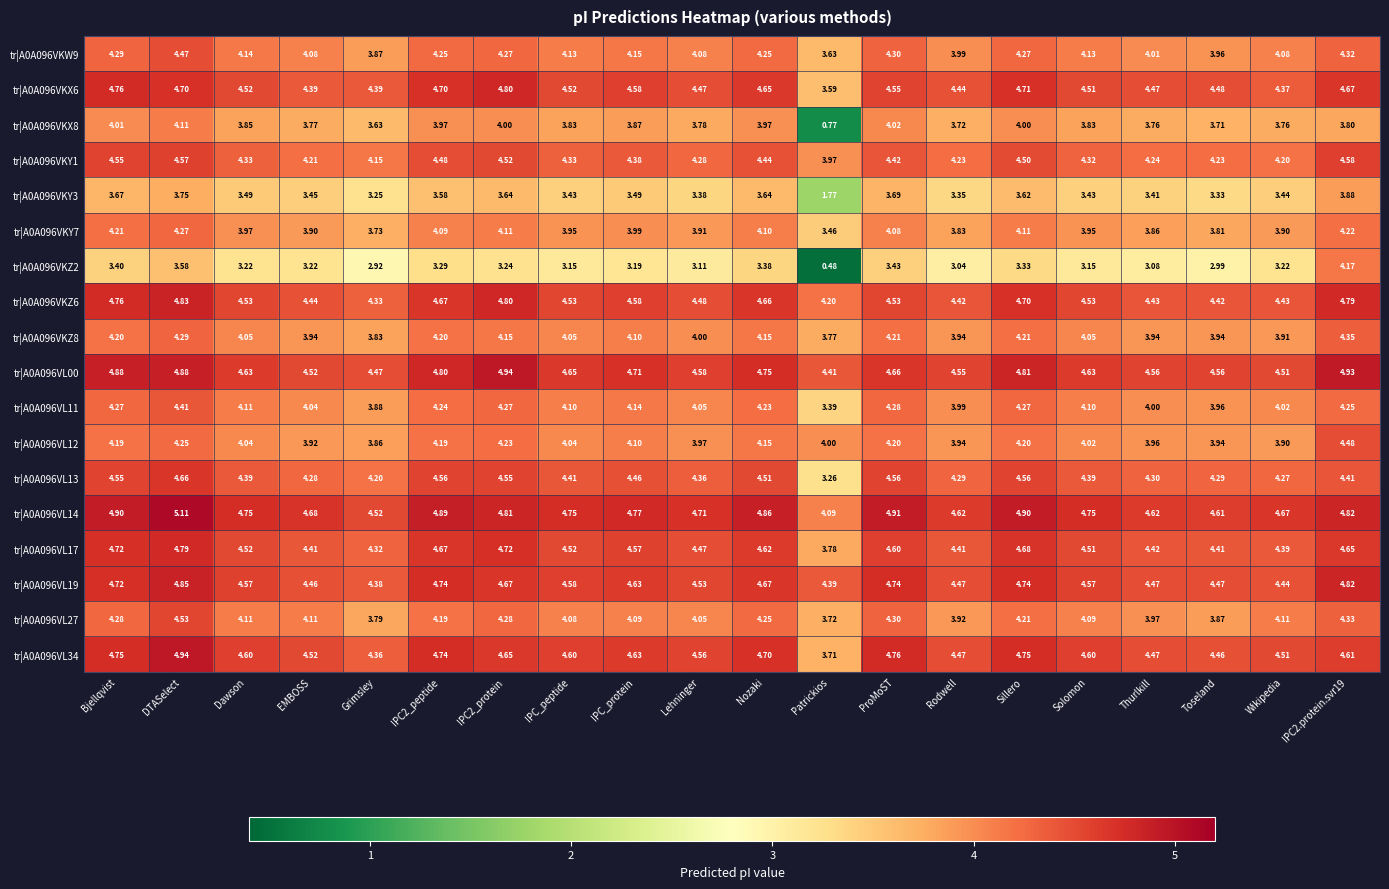

At which category does the chart reach its minimum across all series?

Patrickios